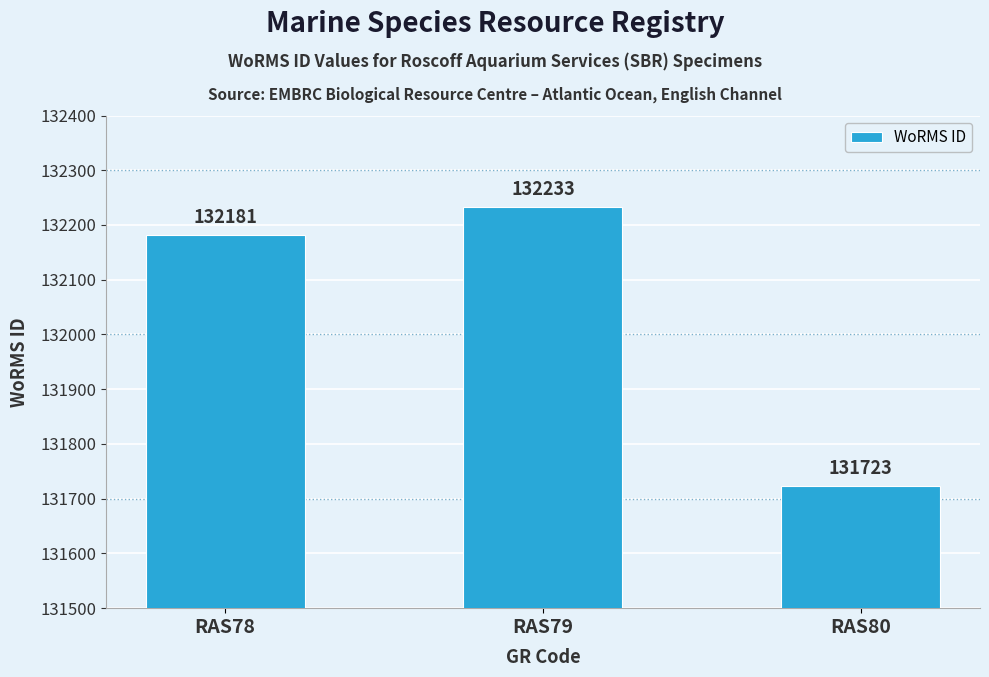

What value does the data have at RAS79, to the nearest 100?

132200